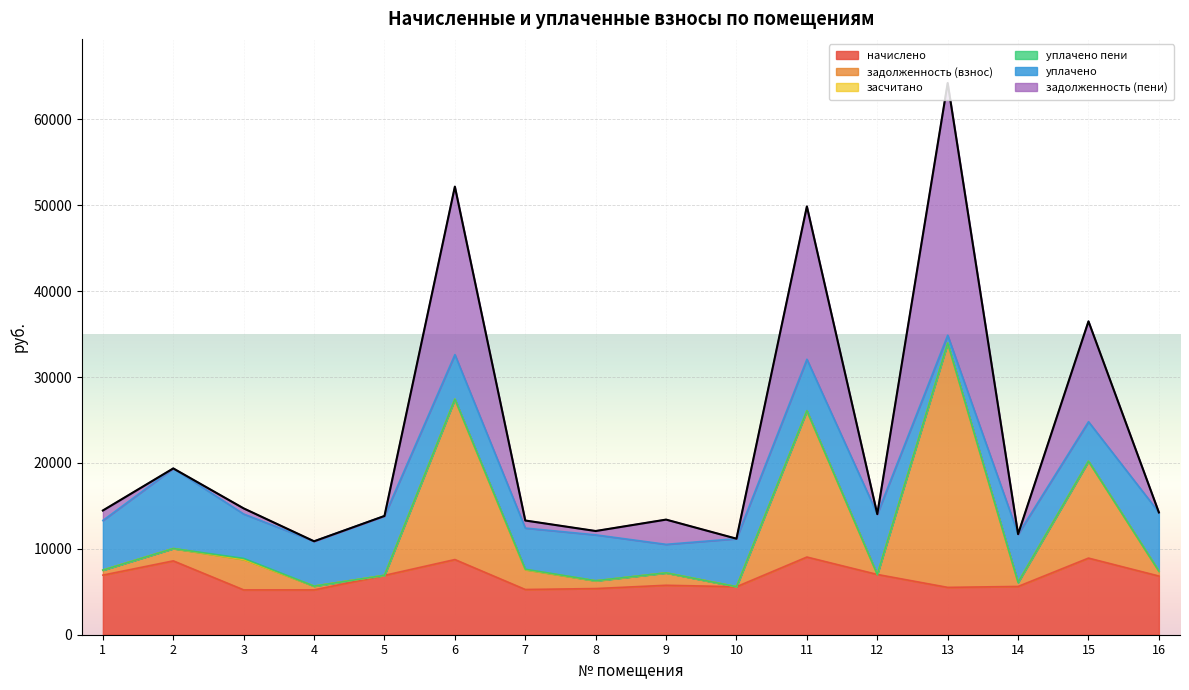

What is the minimum value for начислено?

5222.4